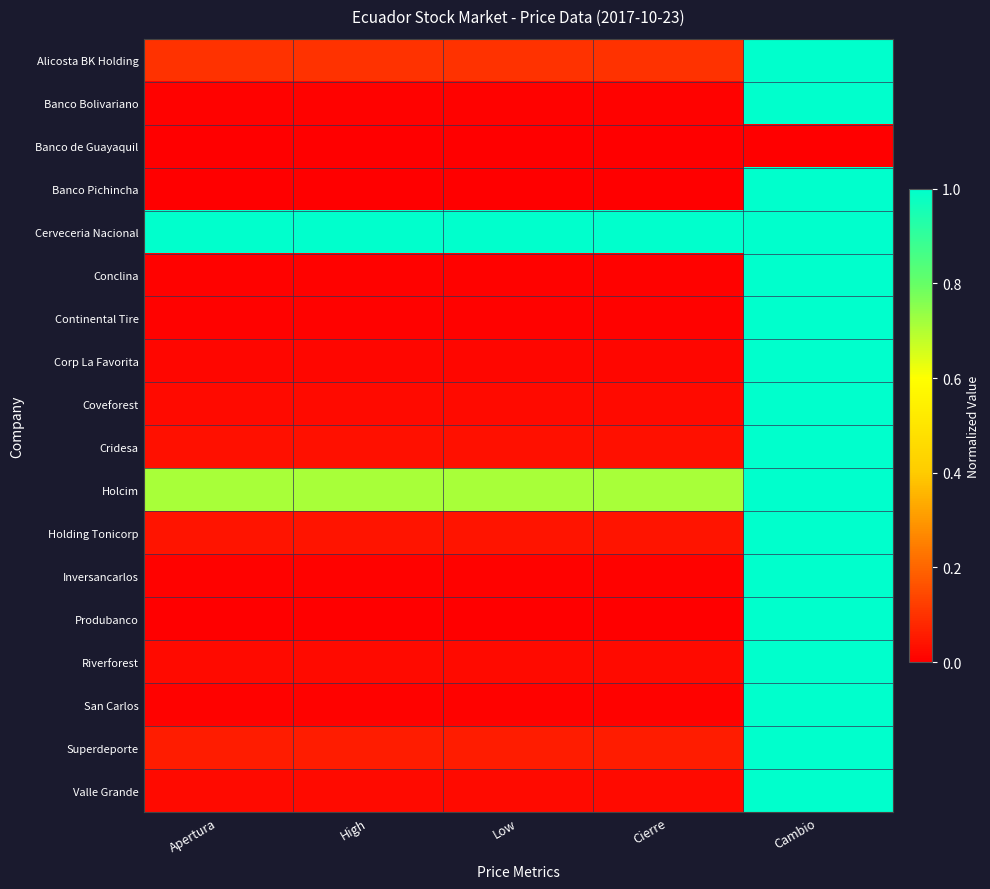

What is the total value across all series at High?

2.1